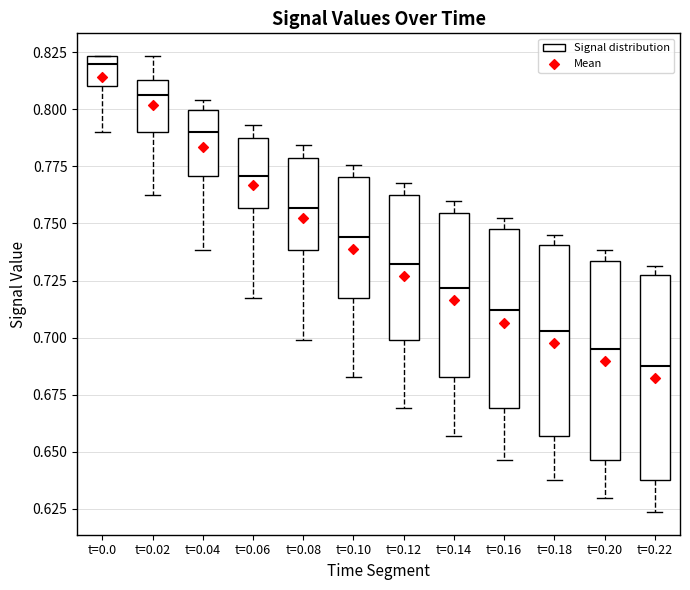

Where does the median line of the box for t=0.06 sit on the y-axis? The values are not printed on the chart, so give them approximately, as read against the axis.

0.770